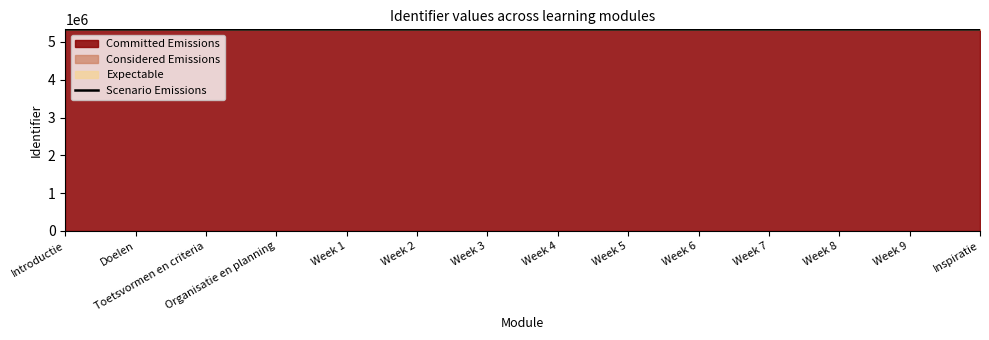

How many lines are shown in the chart?

1